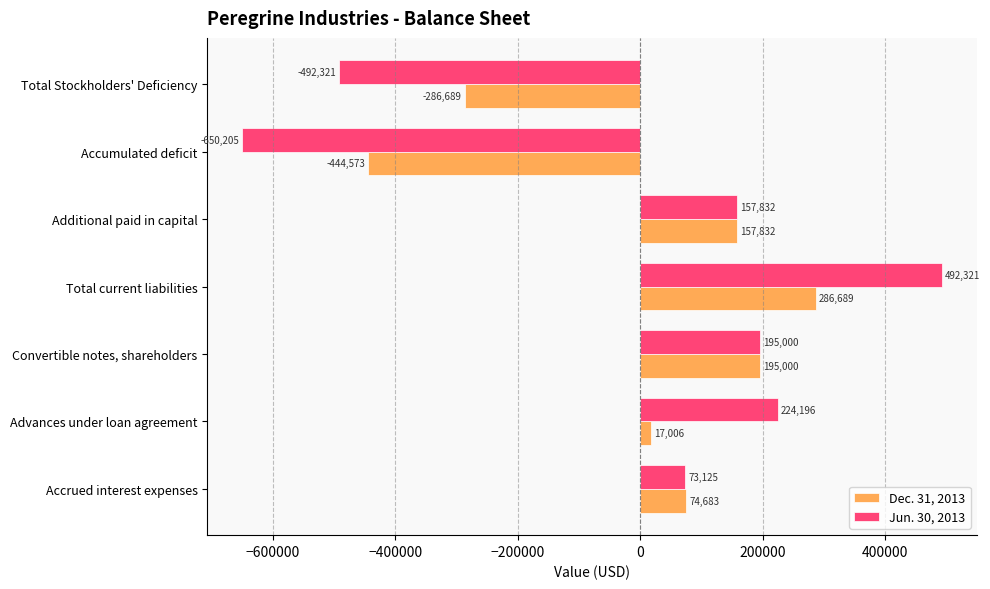

What is the highest value of the Jun. 30, 2013 series?

492321